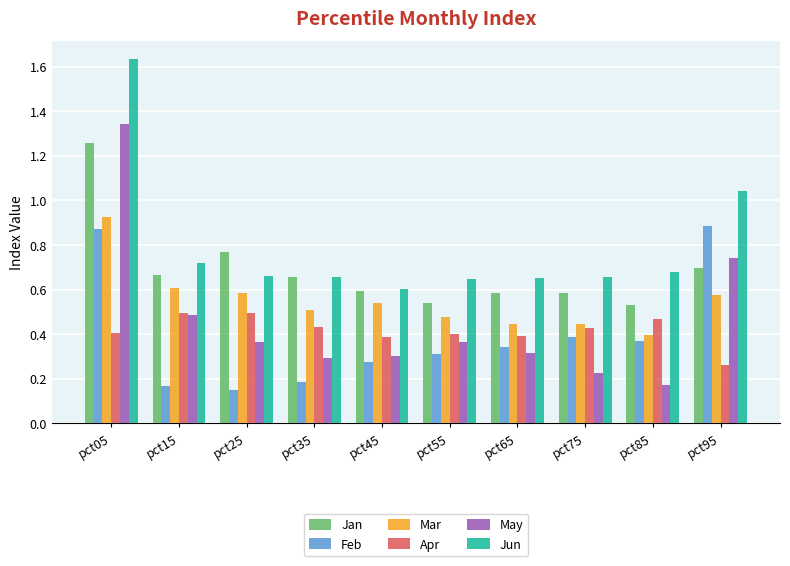

How many Feb values are between 0 and 1?

10